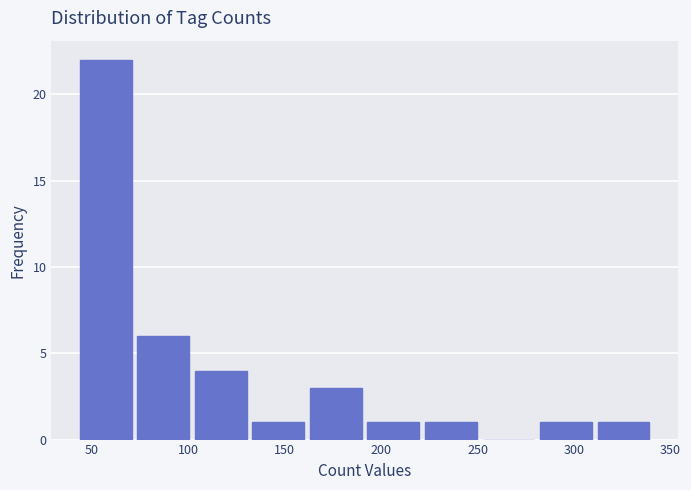

Reading left to right, transcribe this chart: for each bar, give the range it covers on the x-axis and its height. Neither the bar edges nor the heights are printed on the chart, so give them approximately, as read against the axes.

45 to 75: 22
75 to 105: 6
105 to 135: 4
135 to 165: 1
165 to 195: 3
195 to 225: 1
225 to 255: 1
255 to 280: 0
280 to 310: 1
310 to 340: 1